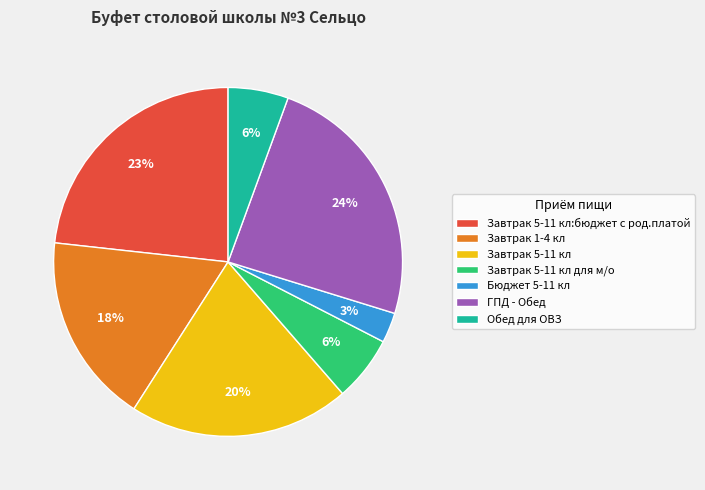

What percentage is the Завтрак 5-11 кл:бюджет с род.платой slice, to the nearest percent?

23%